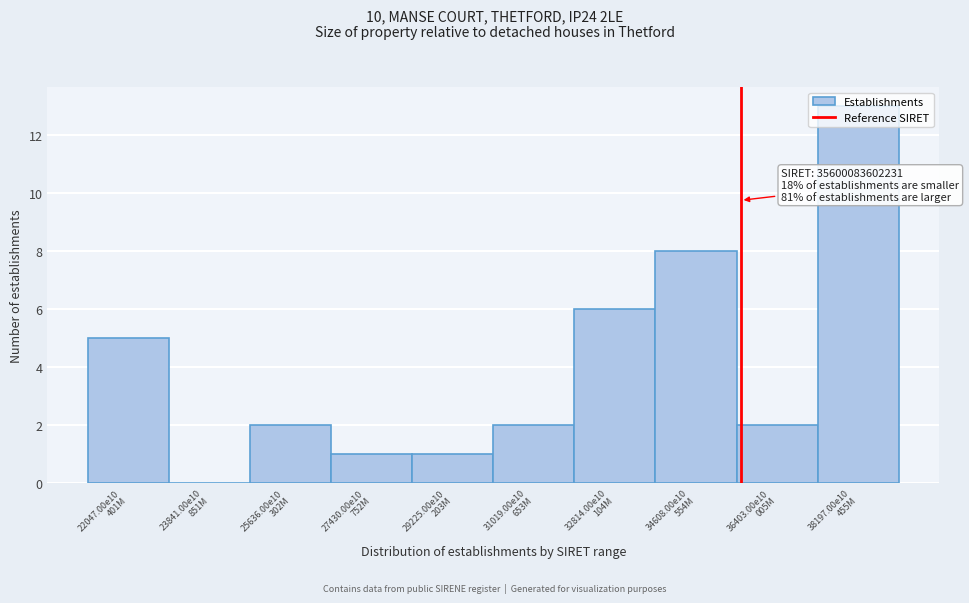

What is the sum of all values?

40